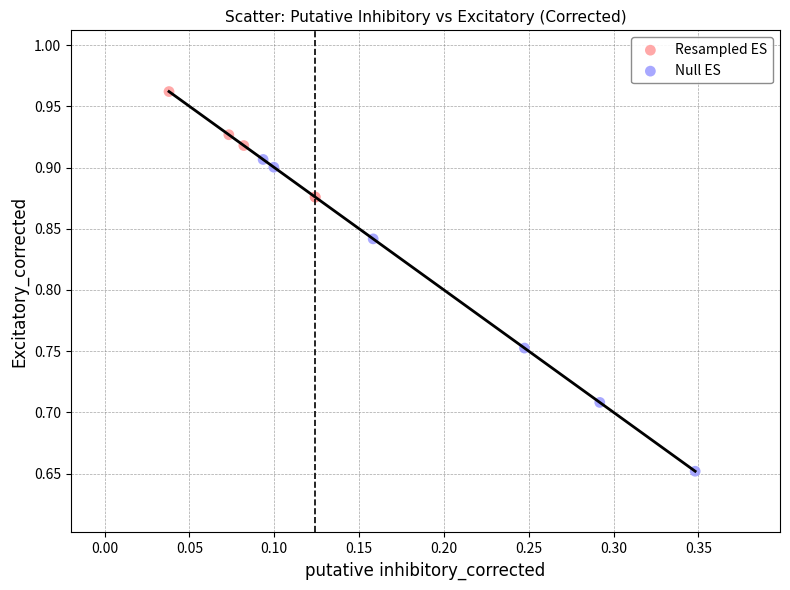

Which series reaches the minimum Y coordinate?

Null ES